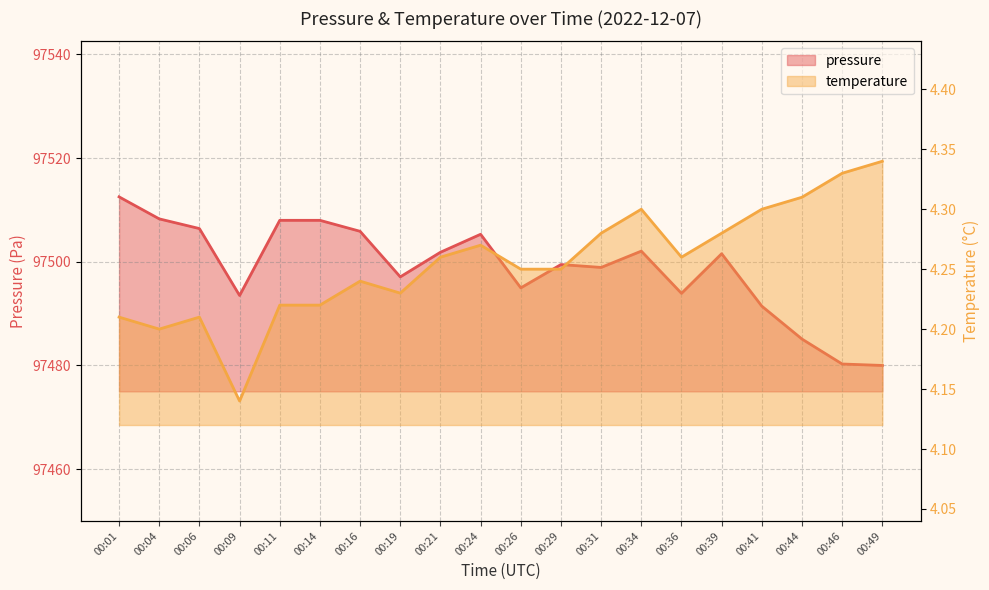

What is the spread (max minus min) of values at 00:16?

97501.6